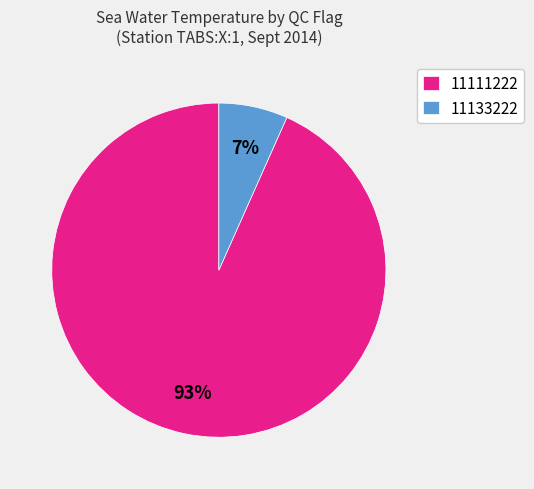

Does any single category account for the majority?

Yes